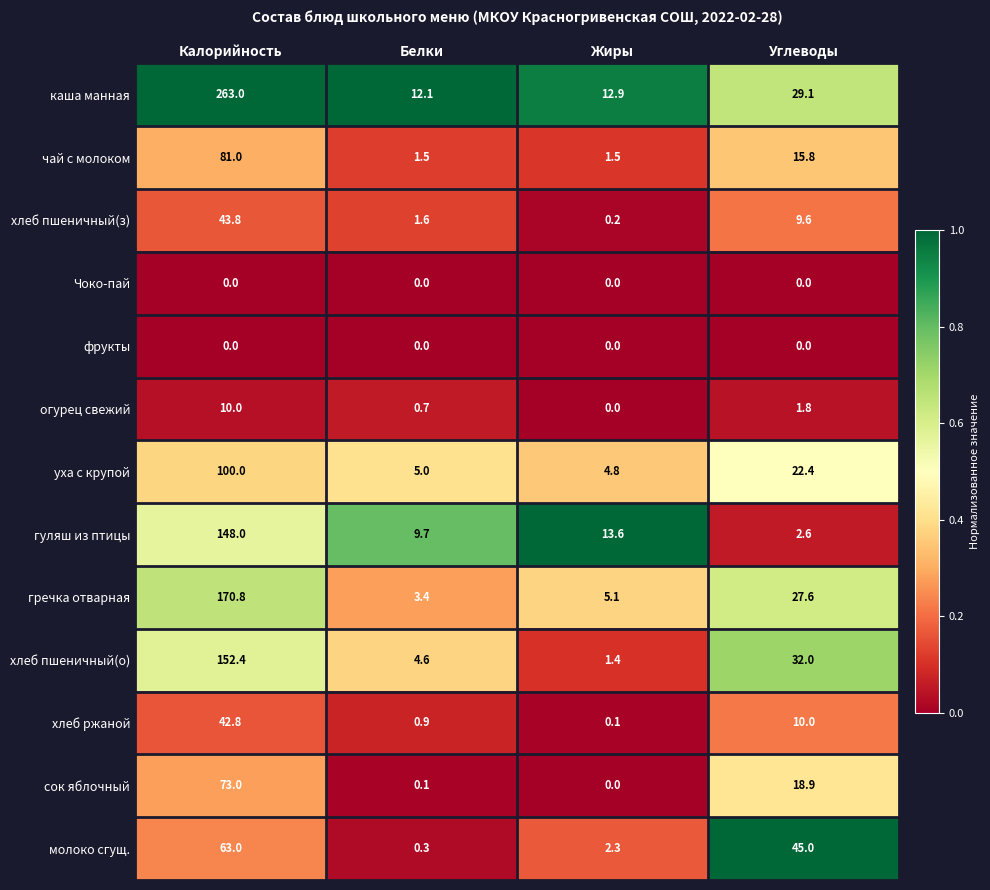

What is the difference between the maximum and second lowest values in the каша манная series?

250.1